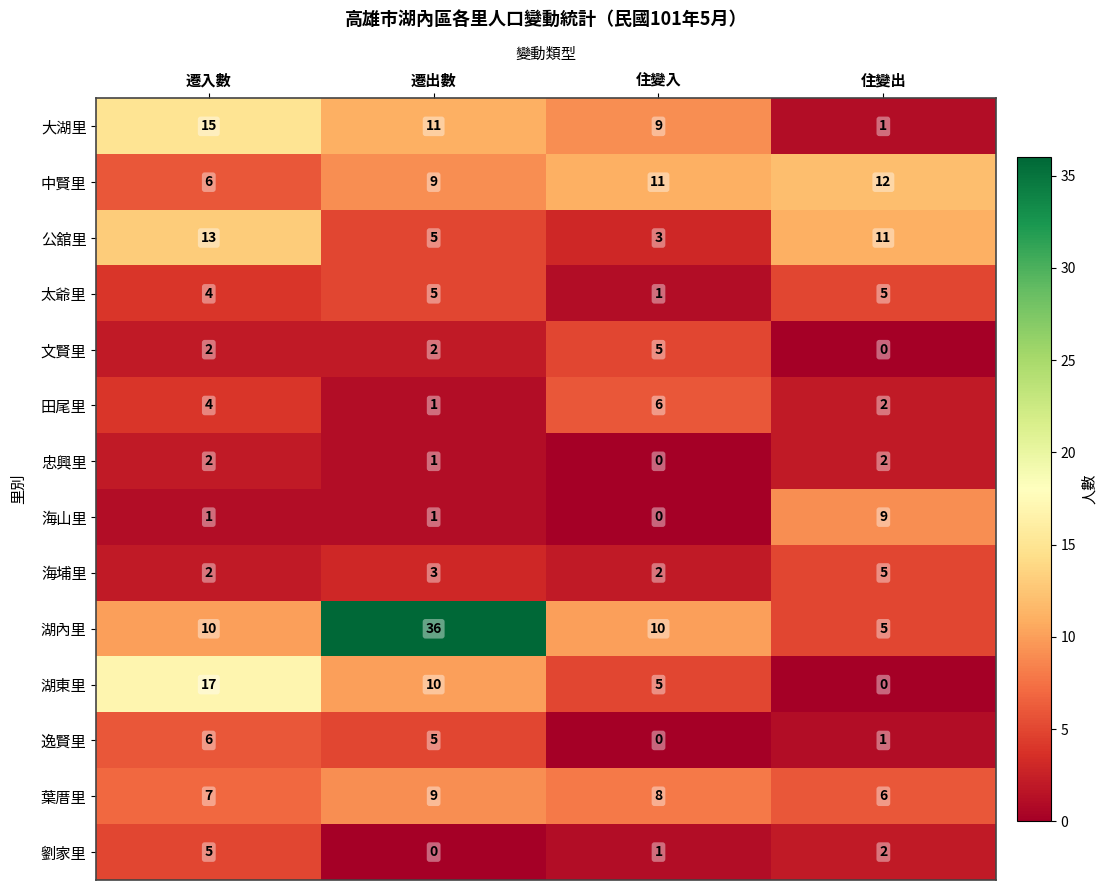

How many 海山里 values are between 1 and 9?

3